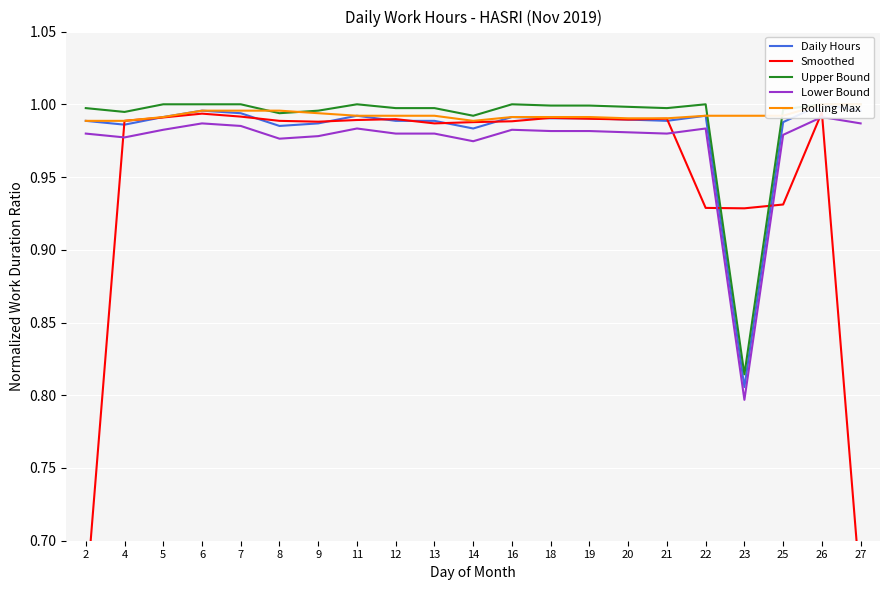

Where is Rolling Max nearest to the value 0?

2